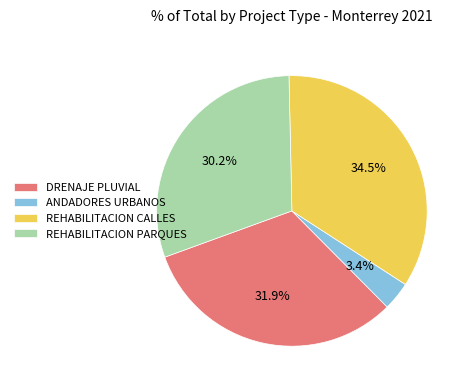

How many slices are in this pie chart?

4